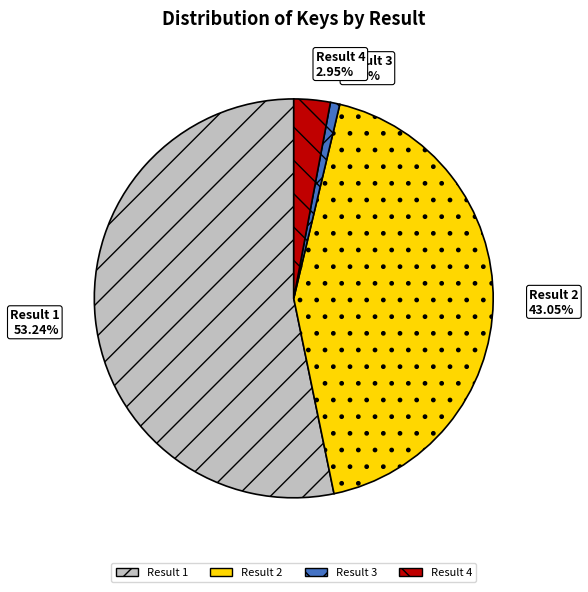

Which category has the smallest portion of the pie?

Result 3